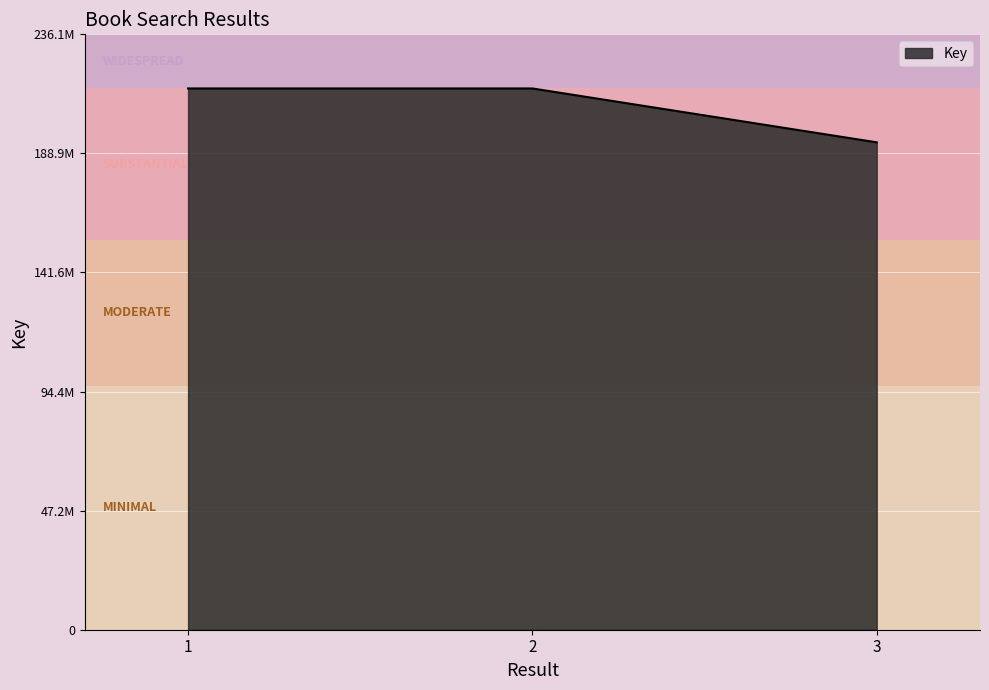

Does the chart have visible grid lines?

Yes